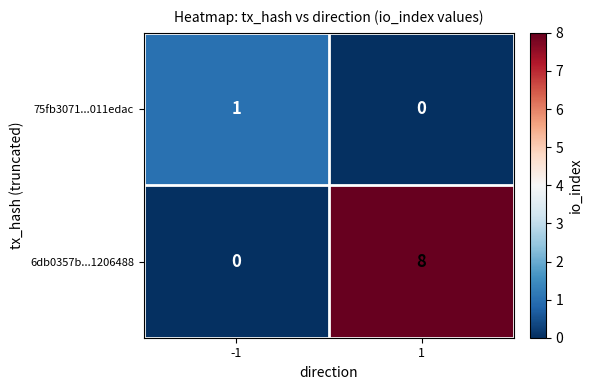

Read the 6db0357b...1206488 value at 1.

8